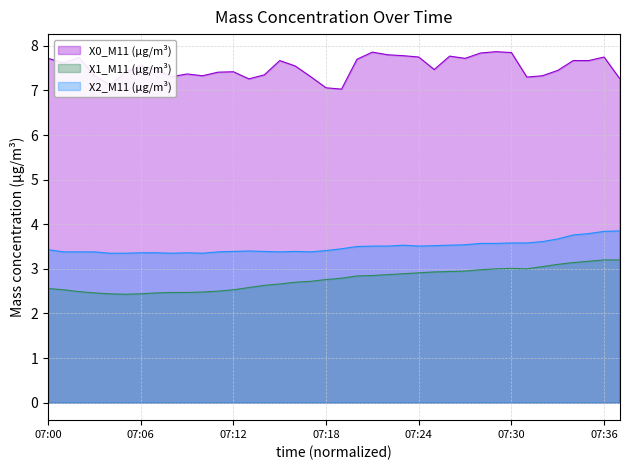

Does the chart display data point markers on the line(s)?

No